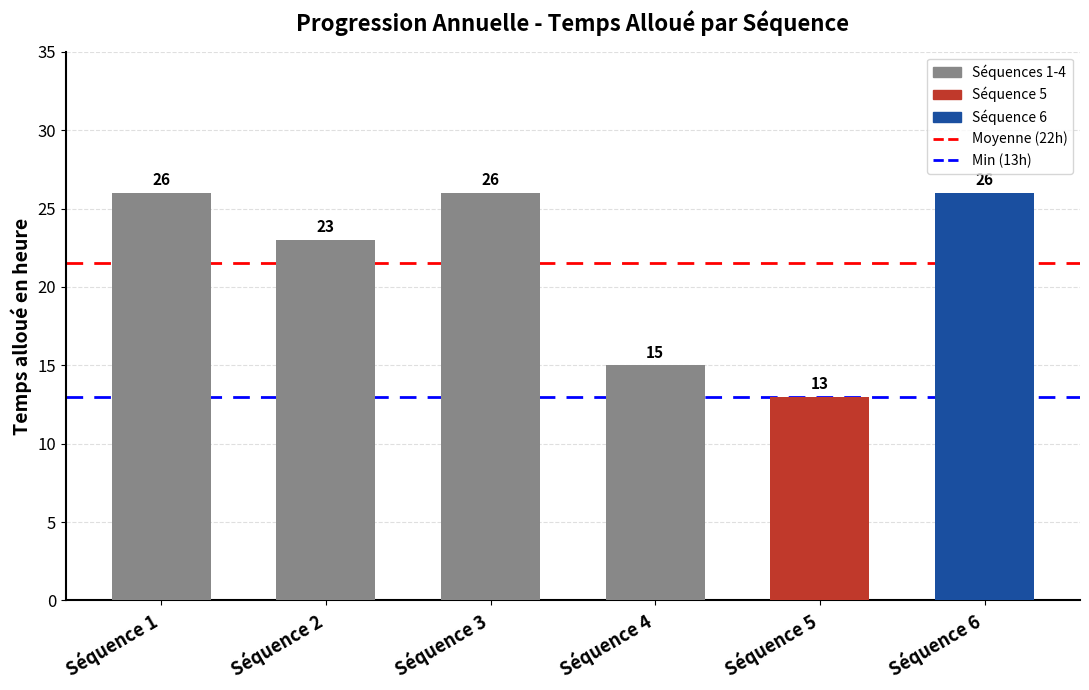

What is the difference between the values at Séquence 6 and Séquence 2?

3